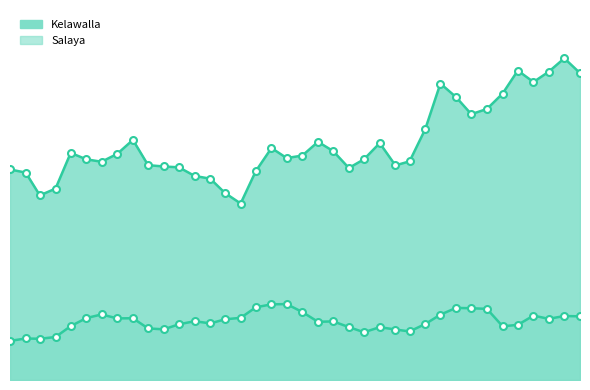

The value of Salaya at 2021-04-01 is 267.3. True or false?

True